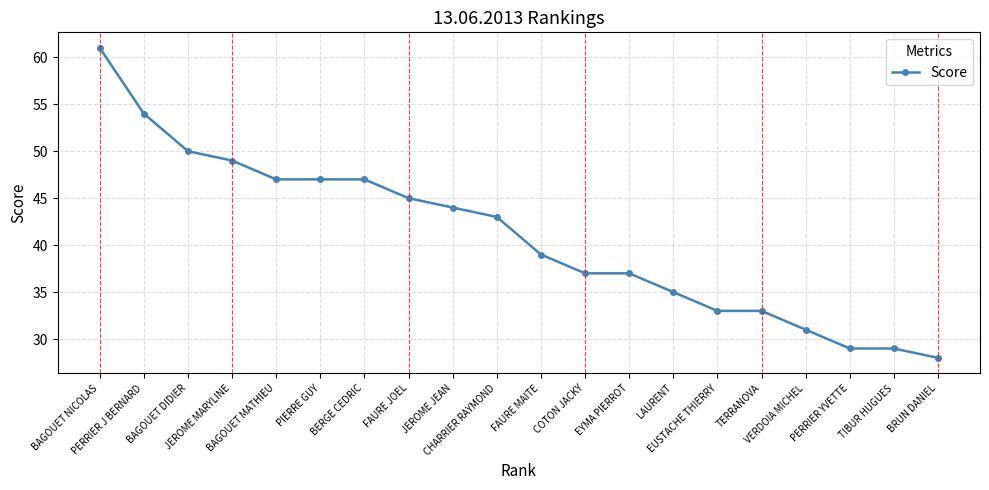

Reading right to left, list all the values displayed in this chart.

BRUN DANIEL=28	TIBUR HUGUES=29	PERRIER YVETTE=29	VERDOIA MICHEL=31	TERRANOVA=33	EUSTACHE THIERRY=33	LAURENT=35	EYMA PIERROT=37	COTON JACKY=37	FAURE MAITE=39	CHARRIER RAYMOND=43	JEROME JEAN=44	FAURE JOEL=45	BERGE CEDRIC=47	PIERRE GUY=47	BAGOUET MATHIEU=47	JEROME MARYLINE=49	BAGOUET DIDIER=50	PERRIER J BERNARD=54	BAGOUET NICOLAS=61